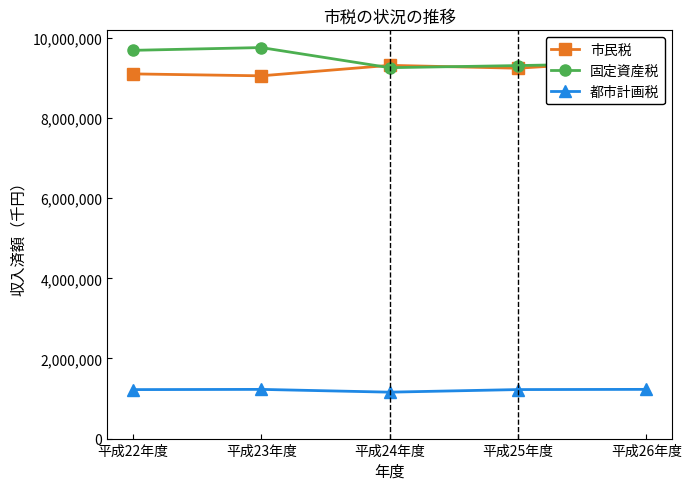

True or false: 都市計画税 and 固定資産税 intersect in this chart.

False